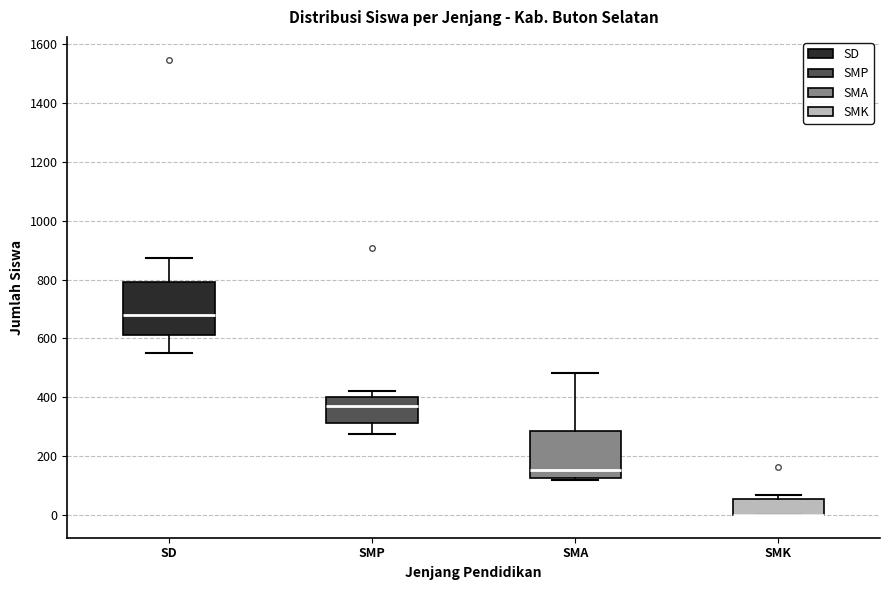

Reading left to right, read every box against the y-axis: the position of its median line, the range the box covers, and the ends of its whiskers. The values are not printed on the chart, so give them approximately, as read against the axis.

SD: median 680, box 620 to 800, whiskers 540 to 880
SMP: median 380, box 320 to 400, whiskers 280 to 420
SMA: median 160, box 120 to 280, whiskers 120 to 480
SMK: median 0 (drawn on the box's lower edge), box 0 to 60, whiskers 0 to 60 (just above the box's upper edge)